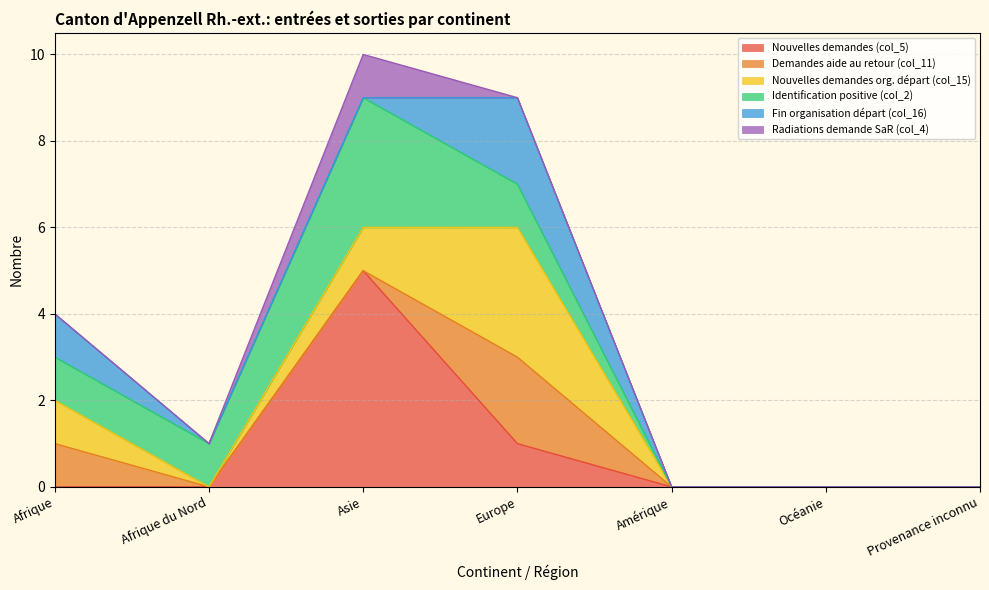

What is the maximum value for Radiations demande SaR (col_4)?

1